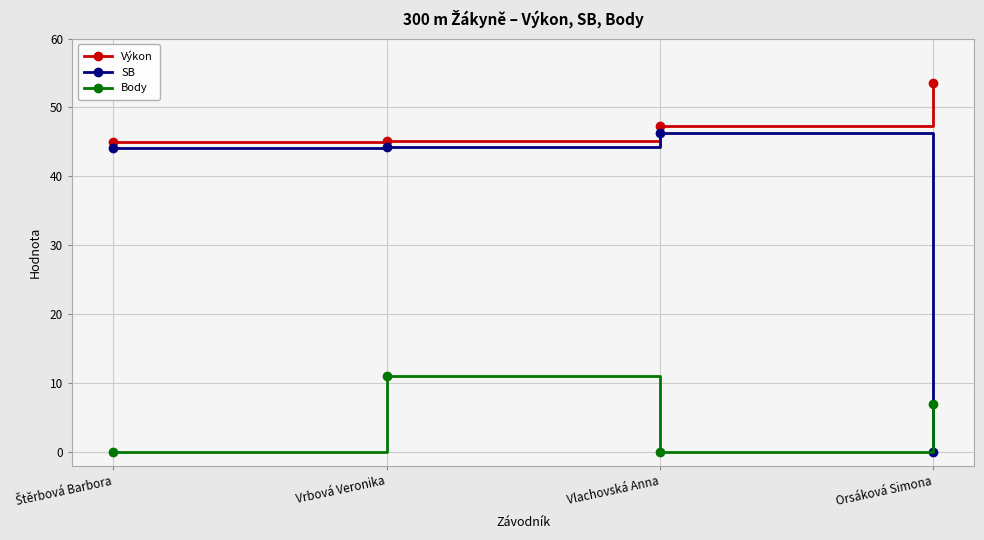

True or false: SB has more than 1 points higher than both neighbors.

False